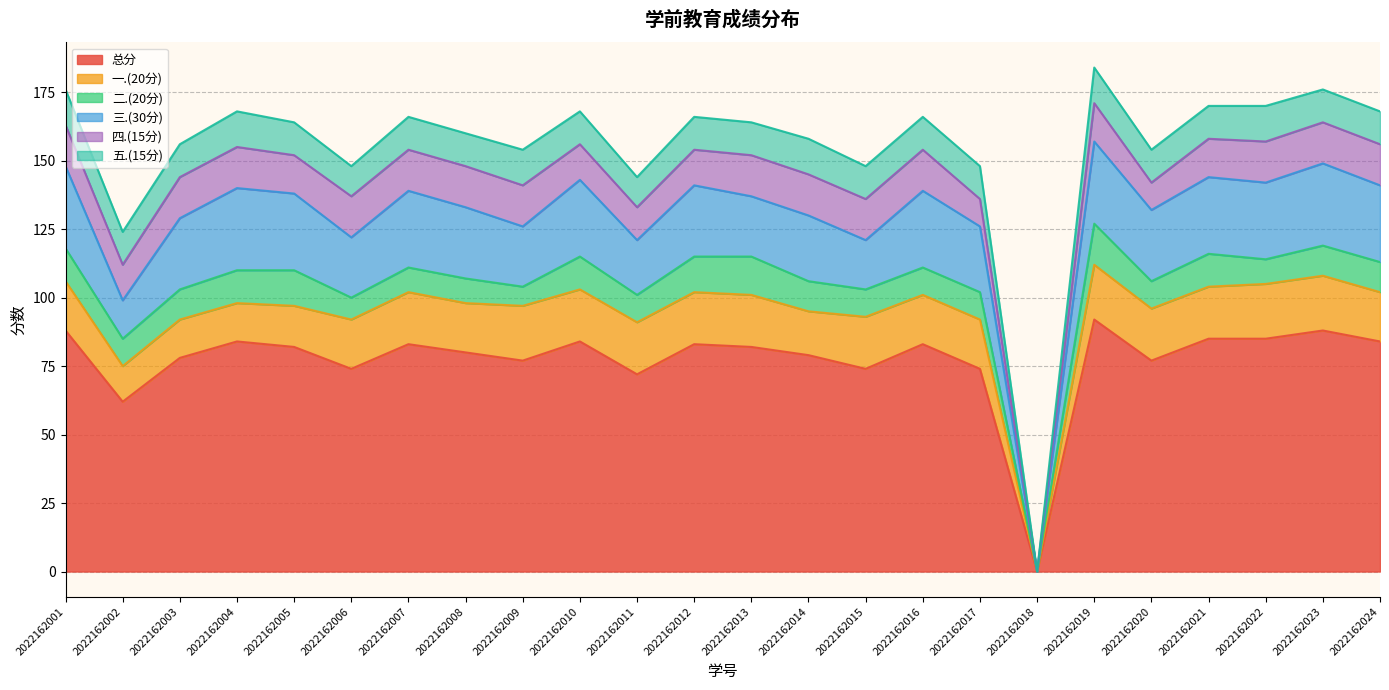

Reading left to right, list all the values displayed in this chart.

总分: 2022162001=88	2022162002=62	2022162003=78	2022162004=84	2022162005=82	2022162006=74	2022162007=83	2022162008=80	2022162009=77	2022162010=84	2022162011=72	2022162012=83	2022162013=82	2022162014=79	2022162015=74	2022162016=83	2022162017=74	2022162018=0	2022162019=92	2022162020=77	2022162021=85	2022162022=85	2022162023=88	2022162024=84
一.(20分): 2022162001=18	2022162002=13	2022162003=14	2022162004=14	2022162005=15	2022162006=18	2022162007=19	2022162008=18	2022162009=20	2022162010=19	2022162011=19	2022162012=19	2022162013=19	2022162014=16	2022162015=19	2022162016=18	2022162017=18	2022162018=0	2022162019=20	2022162020=19	2022162021=19	2022162022=20	2022162023=20	2022162024=18
二.(20分): 2022162001=12	2022162002=10	2022162003=11	2022162004=12	2022162005=13	2022162006=8	2022162007=9	2022162008=9	2022162009=7	2022162010=12	2022162011=10	2022162012=13	2022162013=14	2022162014=11	2022162015=10	2022162016=10	2022162017=10	2022162018=0	2022162019=15	2022162020=10	2022162021=12	2022162022=9	2022162023=11	2022162024=11
三.(30分): 2022162001=30	2022162002=14	2022162003=26	2022162004=30	2022162005=28	2022162006=22	2022162007=28	2022162008=26	2022162009=22	2022162010=28	2022162011=20	2022162012=26	2022162013=22	2022162014=24	2022162015=18	2022162016=28	2022162017=24	2022162018=0	2022162019=30	2022162020=26	2022162021=28	2022162022=28	2022162023=30	2022162024=28
四.(15分): 2022162001=15	2022162002=13	2022162003=15	2022162004=15	2022162005=14	2022162006=15	2022162007=15	2022162008=15	2022162009=15	2022162010=13	2022162011=12	2022162012=13	2022162013=15	2022162014=15	2022162015=15	2022162016=15	2022162017=10	2022162018=0	2022162019=14	2022162020=10	2022162021=14	2022162022=15	2022162023=15	2022162024=15
五.(15分): 2022162001=13	2022162002=12	2022162003=12	2022162004=13	2022162005=12	2022162006=11	2022162007=12	2022162008=12	2022162009=13	2022162010=12	2022162011=11	2022162012=12	2022162013=12	2022162014=13	2022162015=12	2022162016=12	2022162017=12	2022162018=0	2022162019=13	2022162020=12	2022162021=12	2022162022=13	2022162023=12	2022162024=12